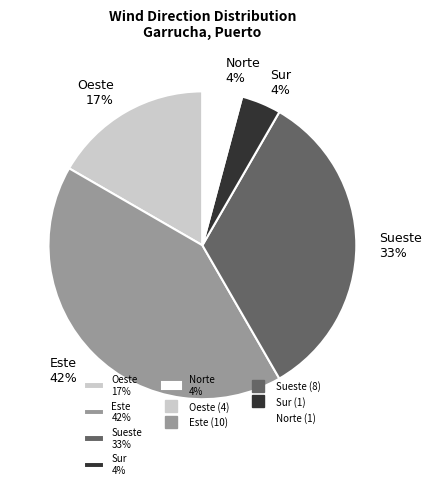

Is there a majority slice in this chart?

No